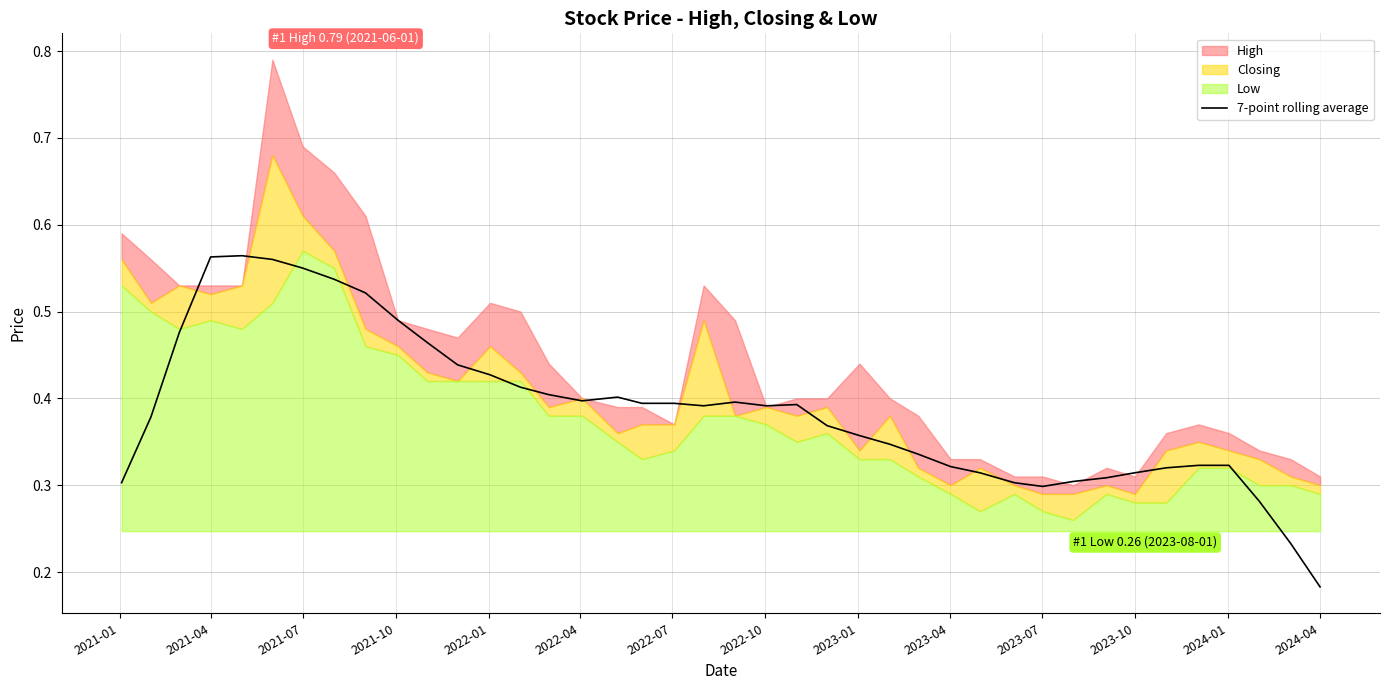

Where is 7-point rolling average nearest to the value 0?

2024-04